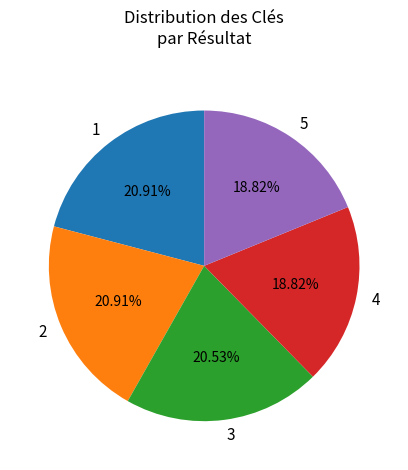

To the nearest percent, what percentage of the pie is 3?

21%